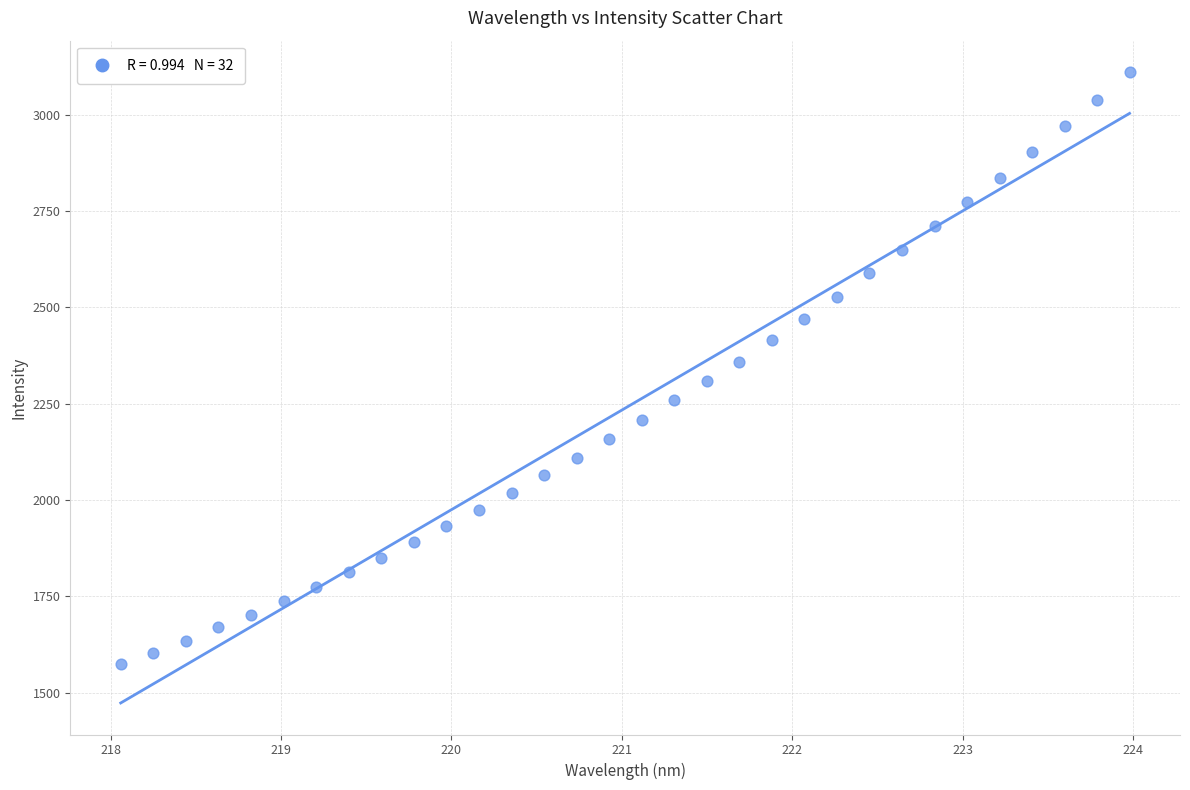

What is the range of X values (max minus min)?

5.9